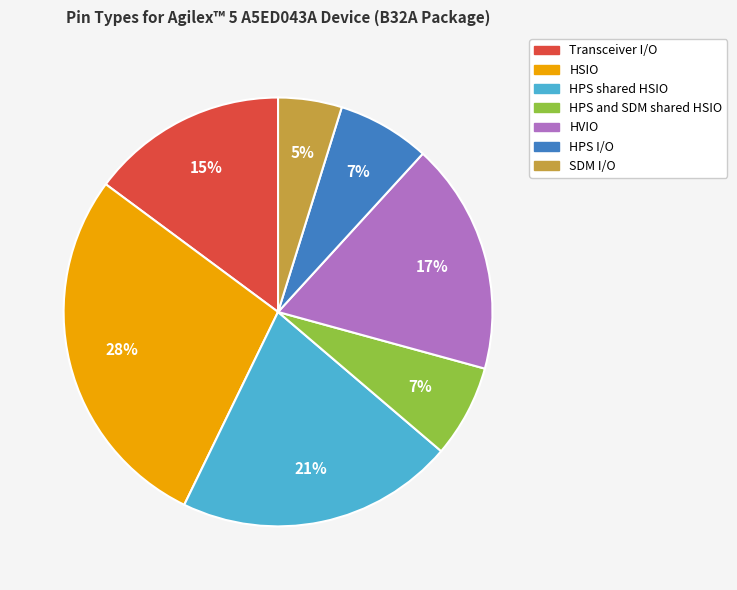

How many slices are in this pie chart?

7